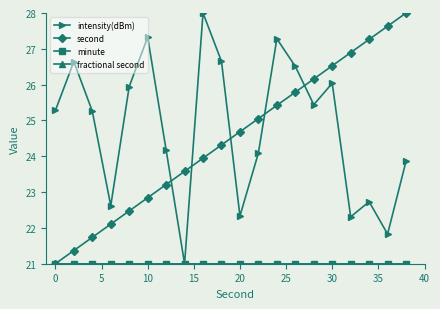

What is the maximum value for second?

28.0